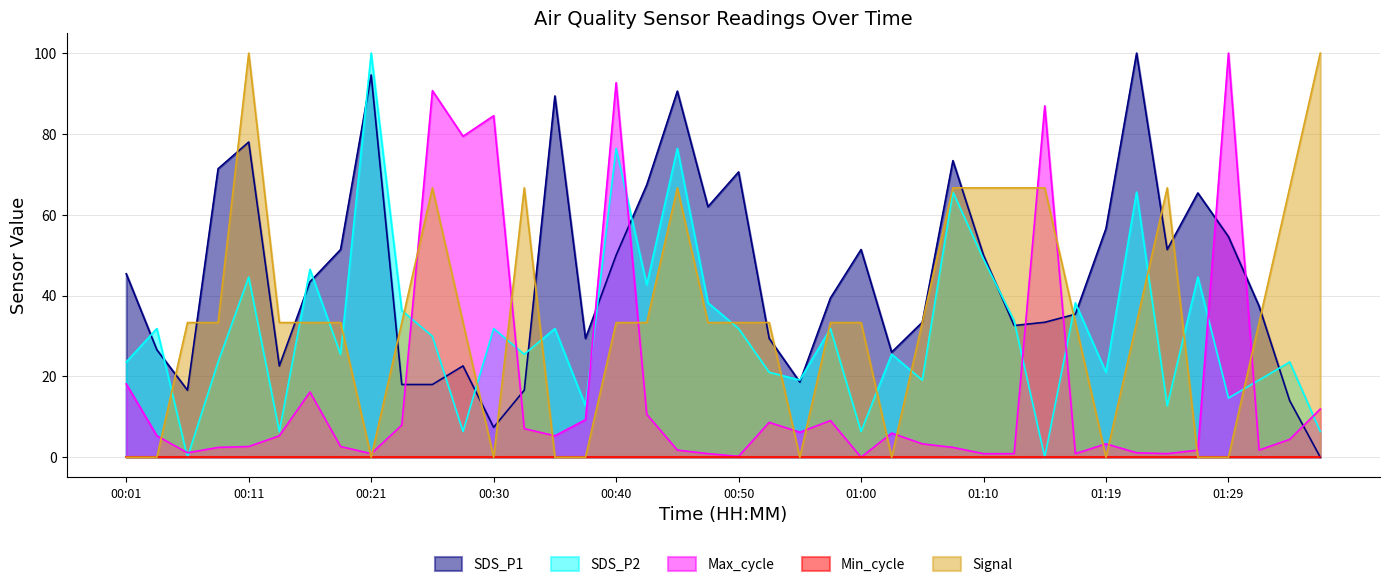

How many values in the Signal series exceed 33?

29